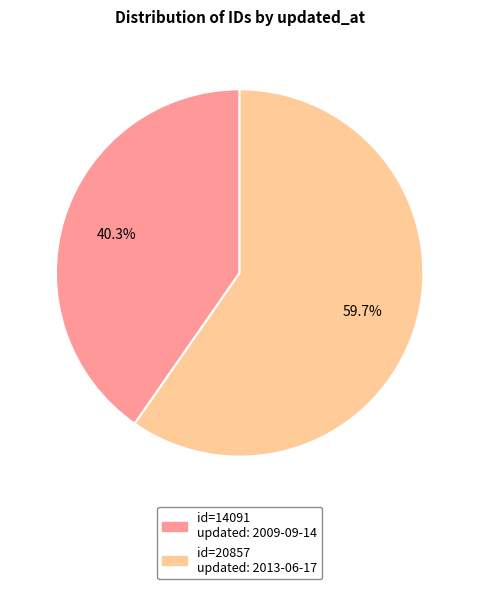

Does any single category account for the majority?

Yes